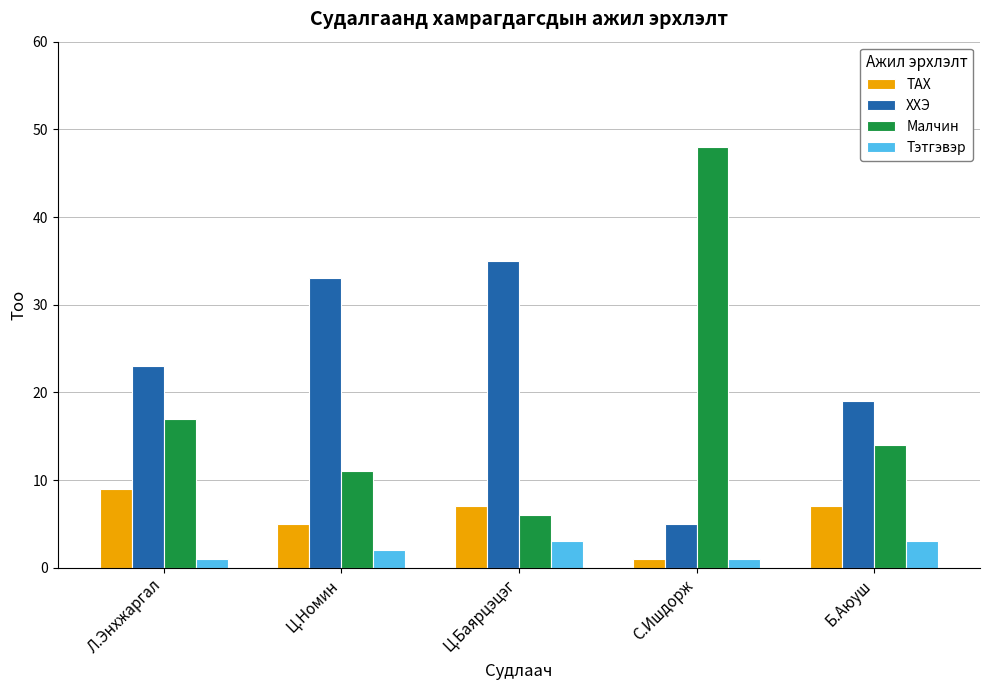

What is the approximate value of Малчин at Ц.Баярцэцэг, to the nearest 10?

10